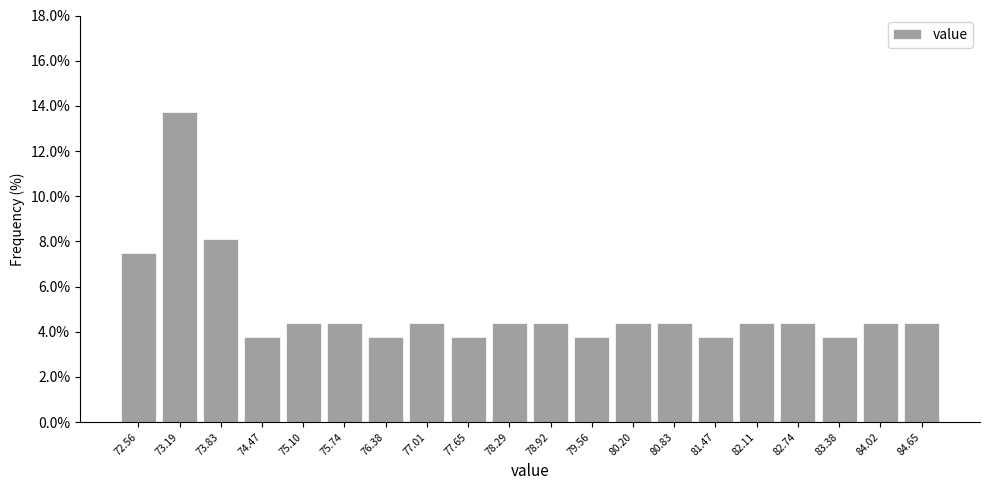

Reading left to right, list every bar in this chart as the range it spans on the x-axis followed by its height. Neither the bar edges nor the heights are printed on the chart, so give them approximately, as read against the axes.

72.2 to 72.9: 7.6
72.9 to 73.5: 13.8
73.5 to 74.1: 8.2
74.1 to 74.8: 3.8
74.8 to 75.4: 4.4
75.4 to 76.1: 4.4
76.1 to 76.7: 3.8
76.7 to 77.3: 4.4
77.3 to 78.0: 3.8
78.0 to 78.6: 4.4
78.6 to 79.2: 4.4
79.2 to 79.9: 3.8
79.9 to 80.5: 4.4
80.5 to 81.2: 4.4
81.2 to 81.8: 3.8
81.8 to 82.4: 4.4
82.4 to 83.1: 4.4
83.1 to 83.7: 3.8
83.7 to 84.3: 4.4
84.3 to 85.0: 4.4